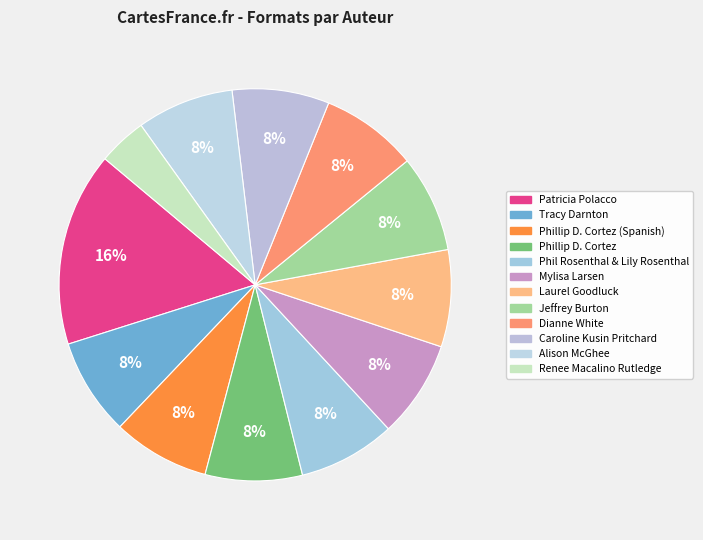

How many segments does this pie chart have?

12